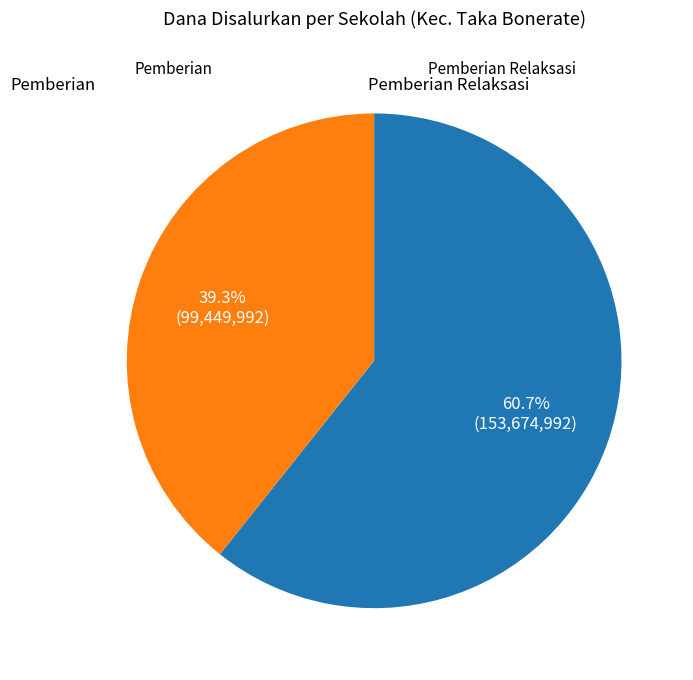

Is there a majority slice in this chart?

Yes